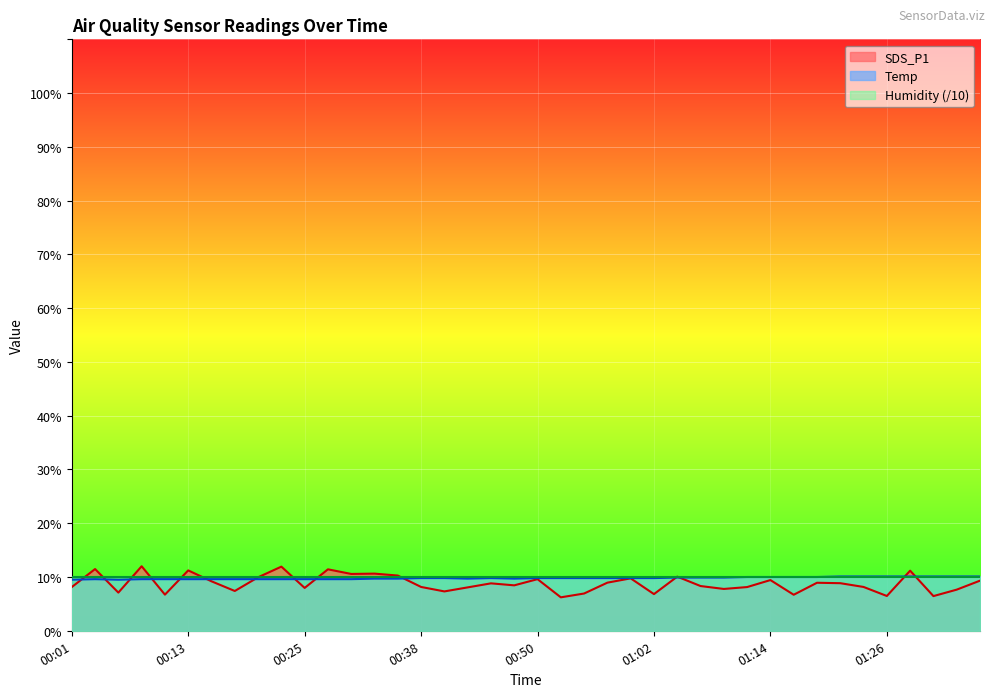

True or false: Temp has a value of 5.4 at 00:38.

False